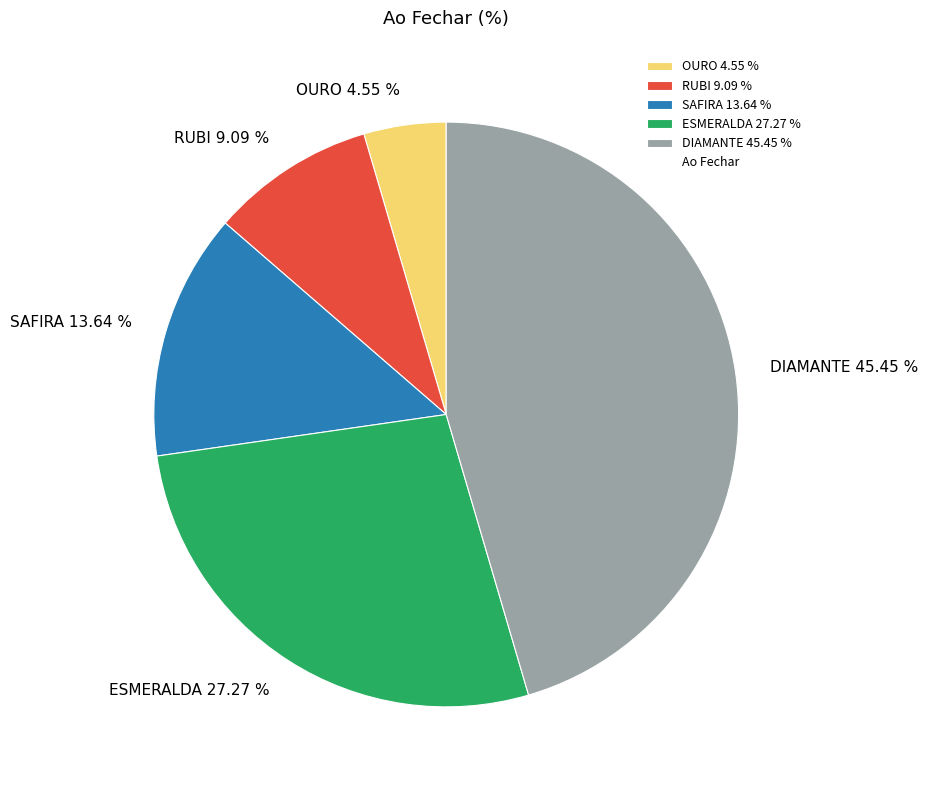

Count the number of slices in the pie.

5